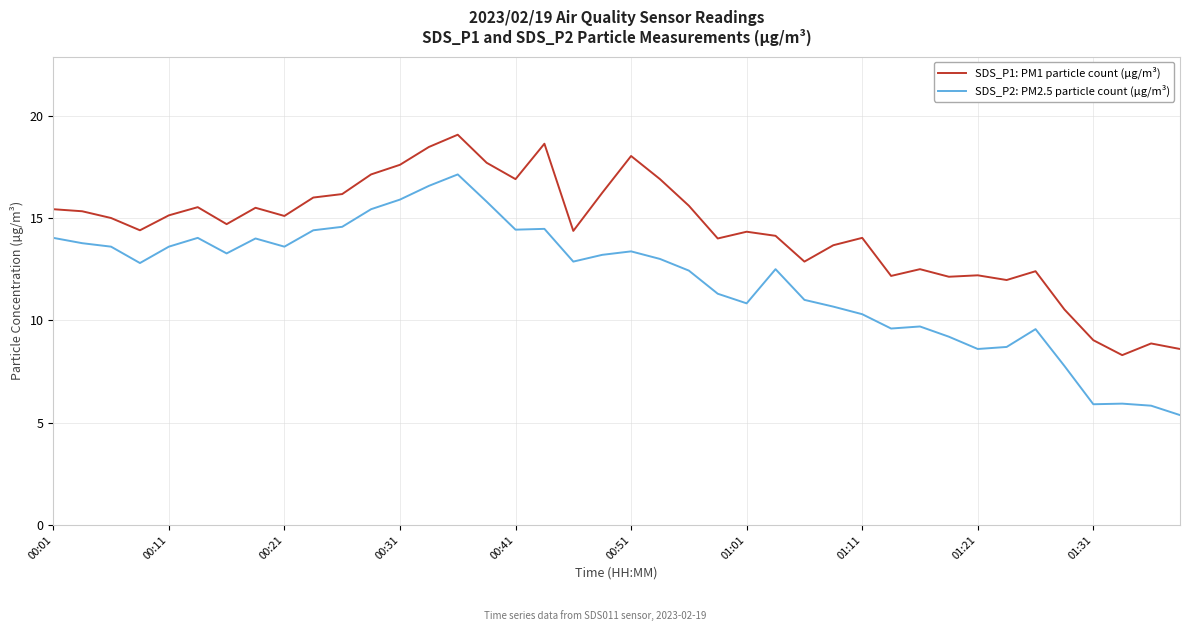

True or false: SDS_P2: PM2.5 particle count (µg/m³) and SDS_P1: PM1 particle count (µg/m³) cross at least once.

False